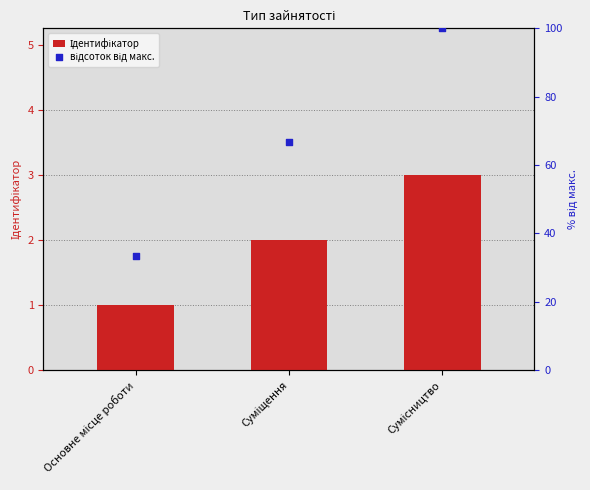

Which series has the largest total across all categories?

відсоток від макс.